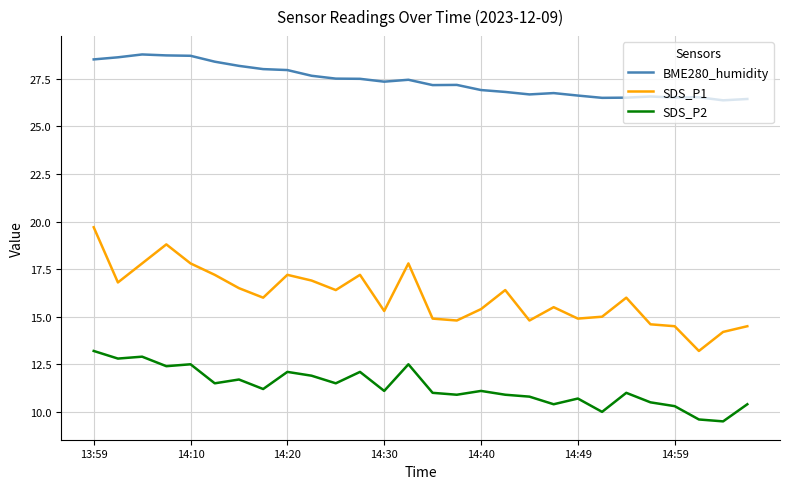

Does the chart display data point markers on the line(s)?

No